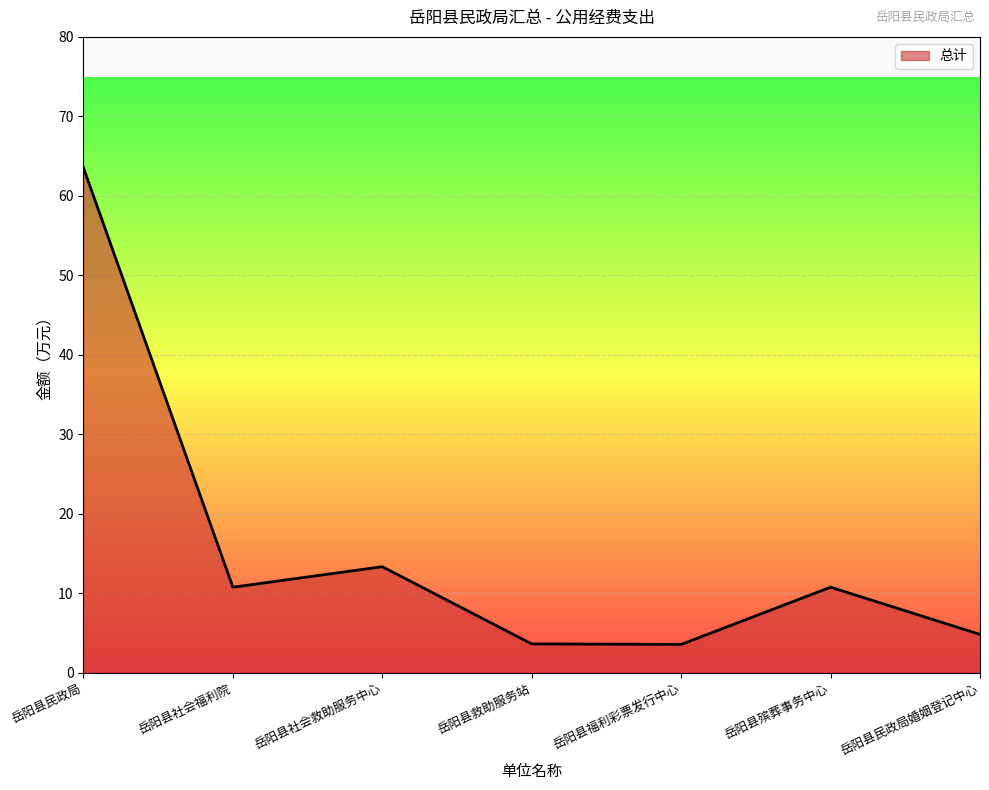

Approximately how many times larger is the value at 岳阳县社会福利院 compared to 岳阳县民政局?

0.2